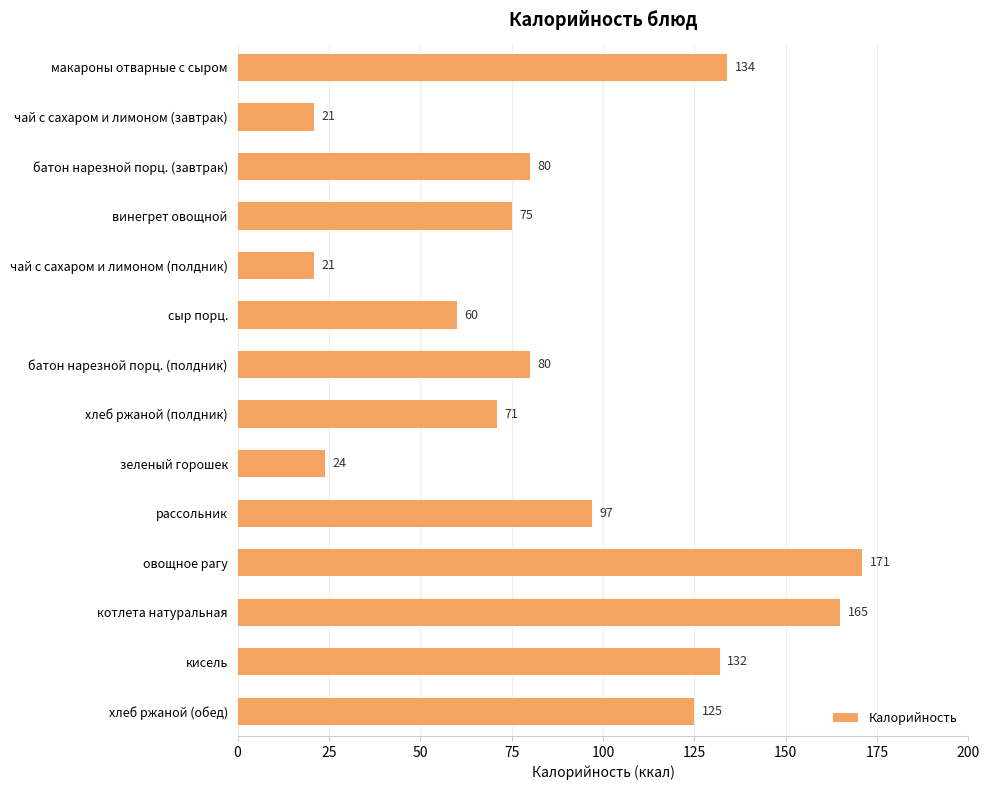

What is the change in value from батон нарезной порц. (полдник) to котлета натуральная?

+85